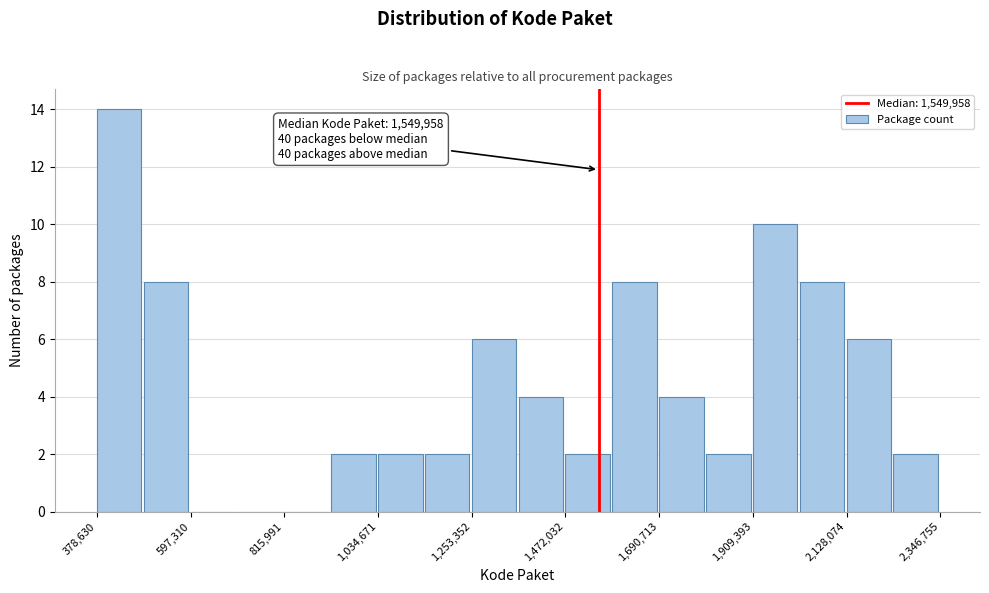

Read against the x-axis, roughly where is the centre of the tallest bar?

450000